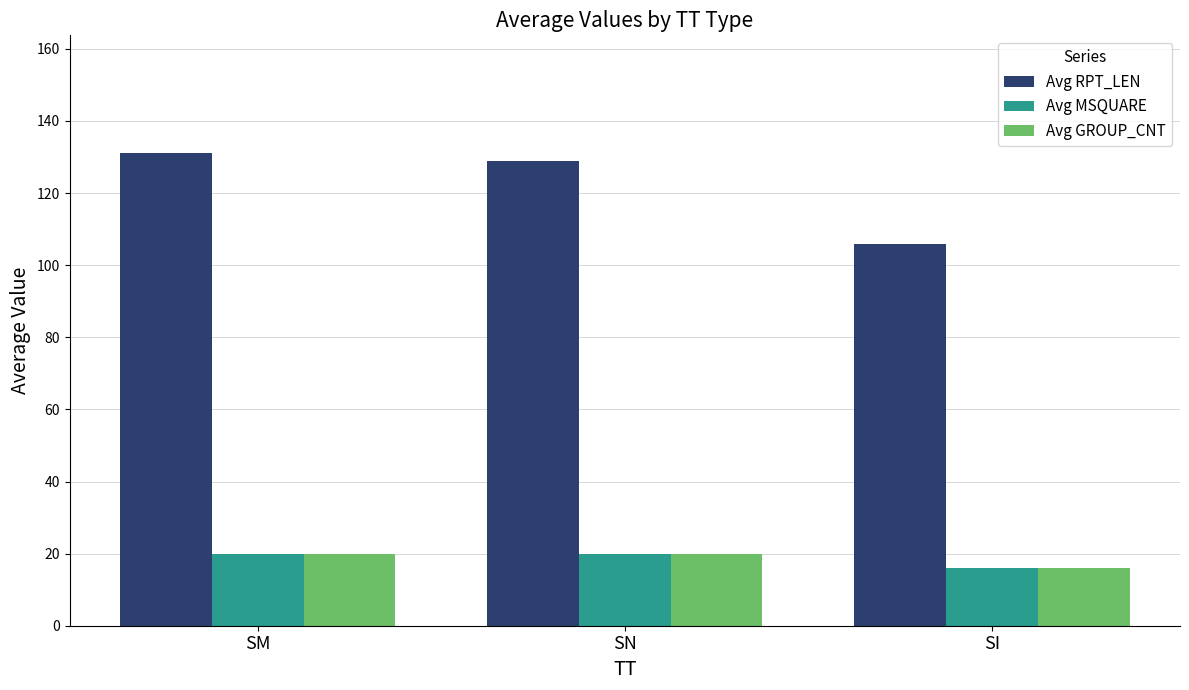

Does the chart contain any negative values?

No